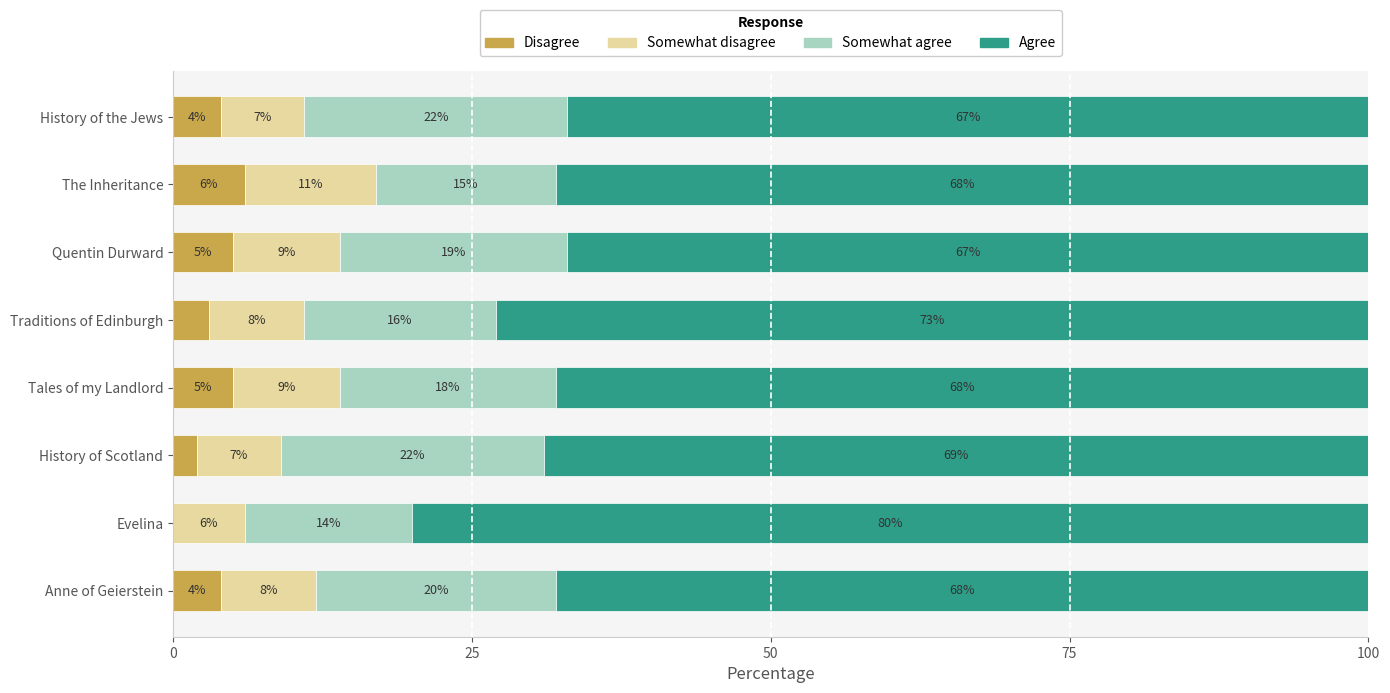

The value of Disagree at The Inheritance is 6. True or false?

True